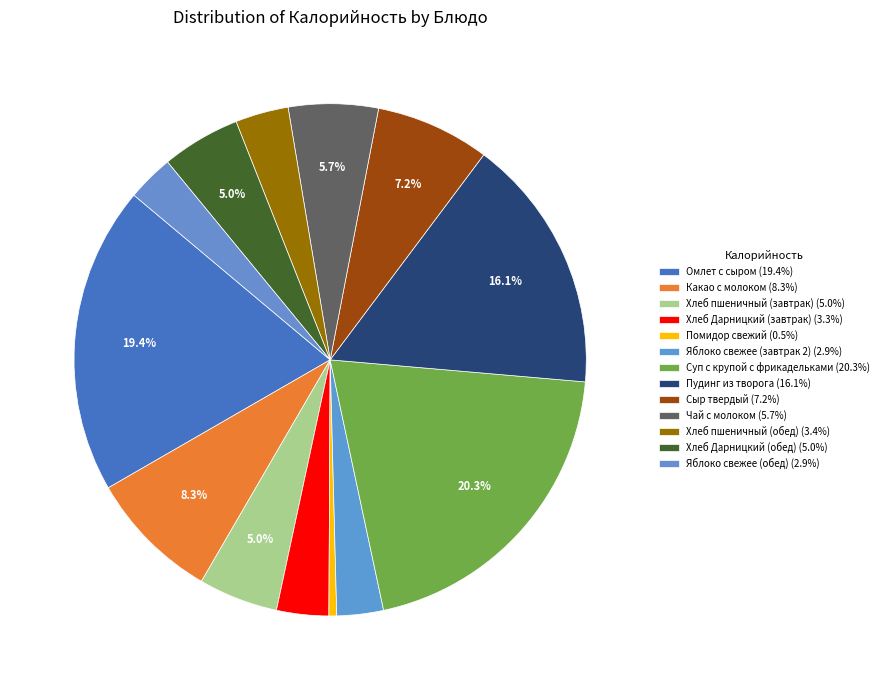

What is the largest slice in the pie chart?

Суп с крупой с фрикадельками